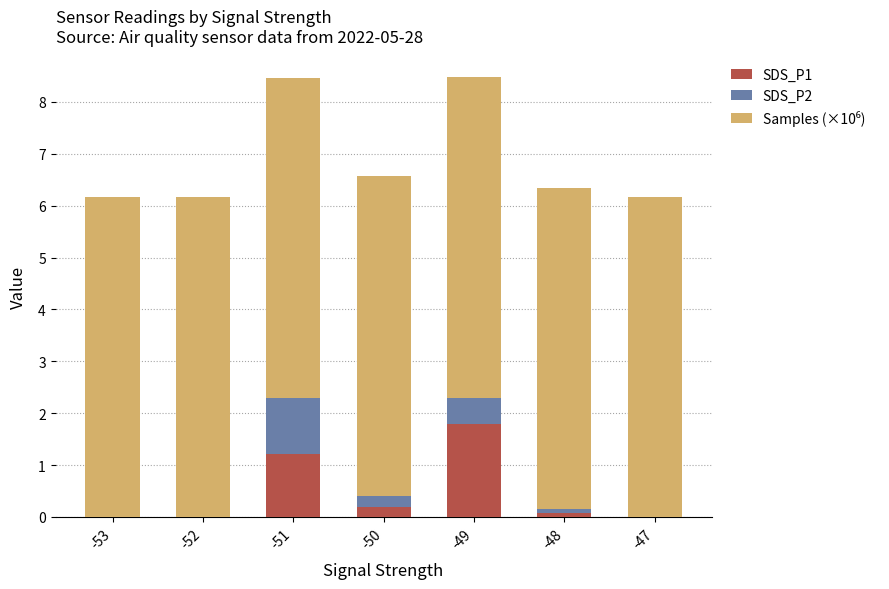

What is the sum of all SDS_P1 values?

3.3